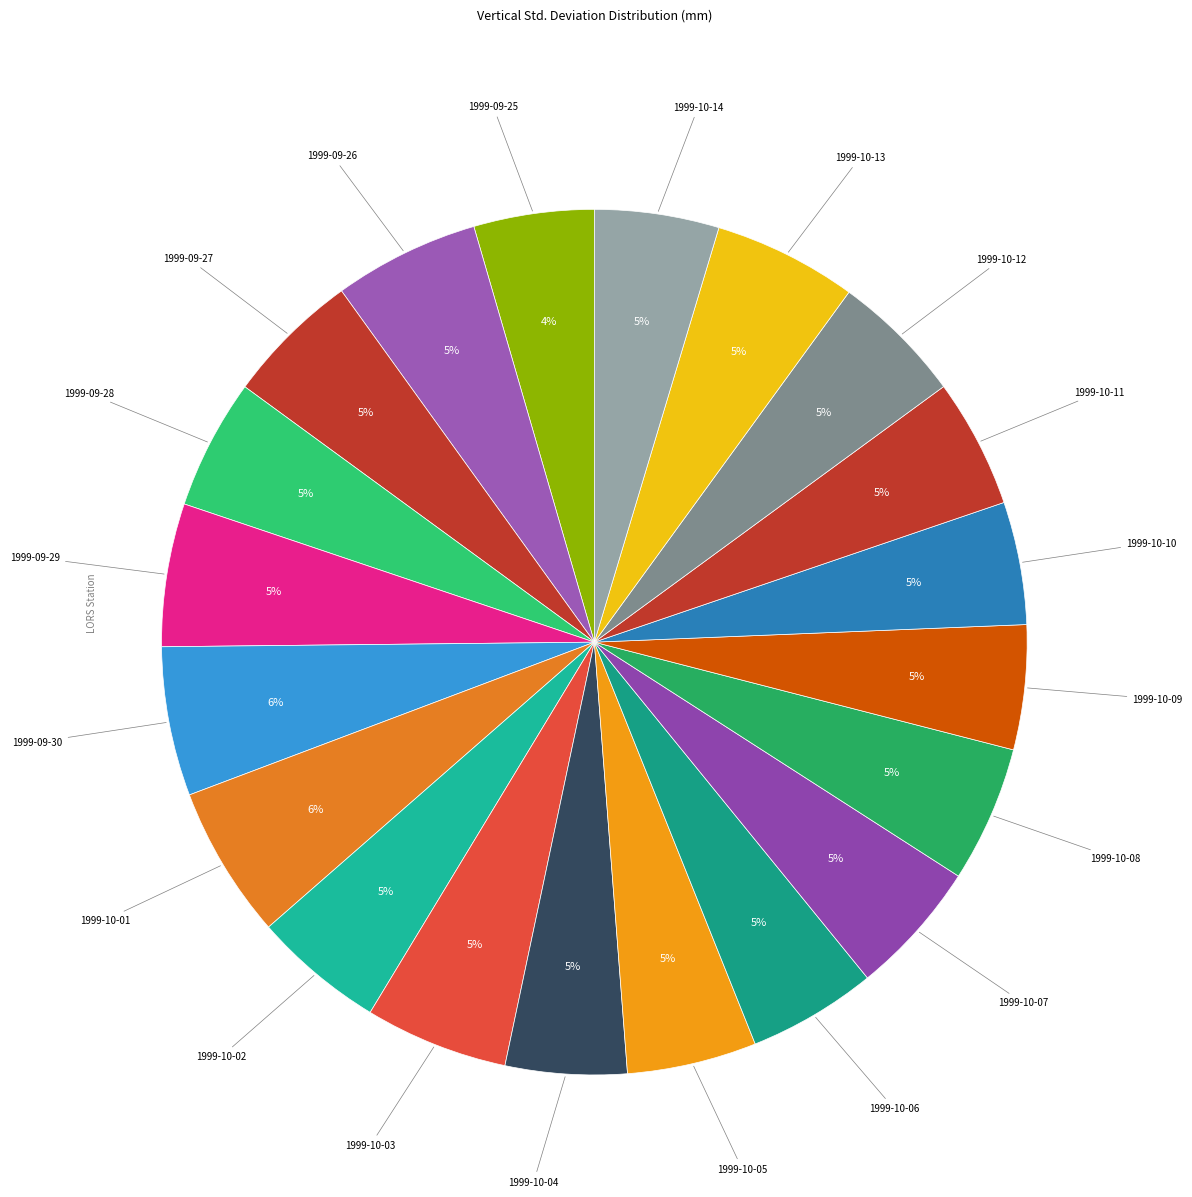

Count the number of slices in the pie.

20